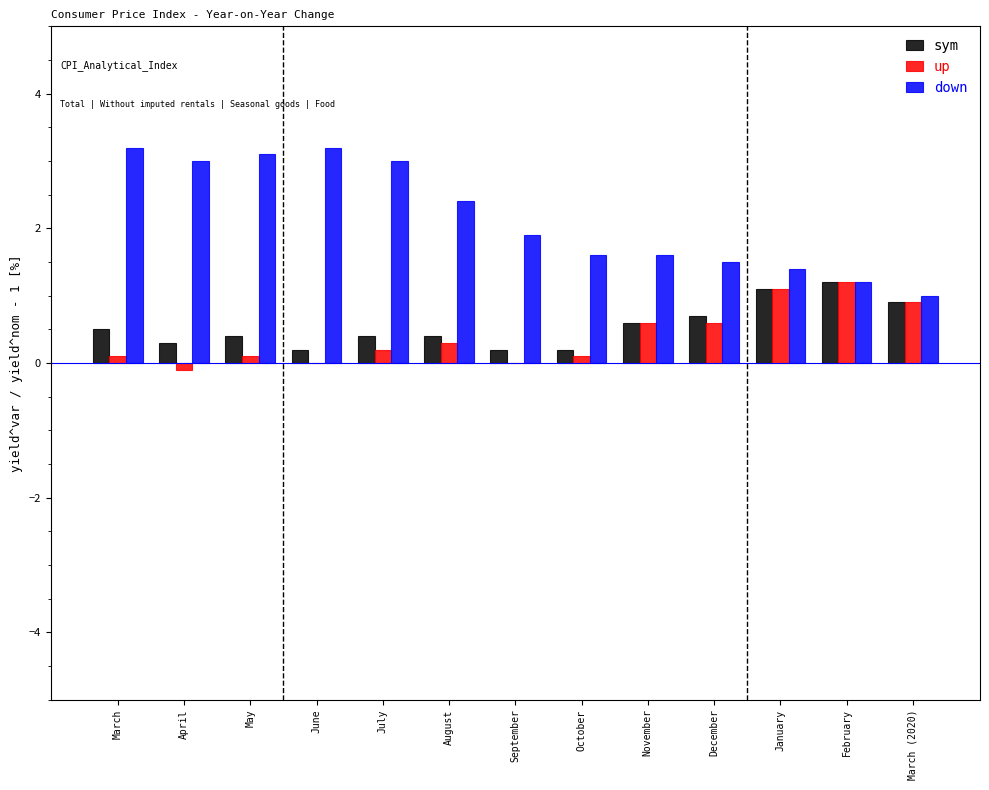

Is it true that up equals 0.8 at September?

False